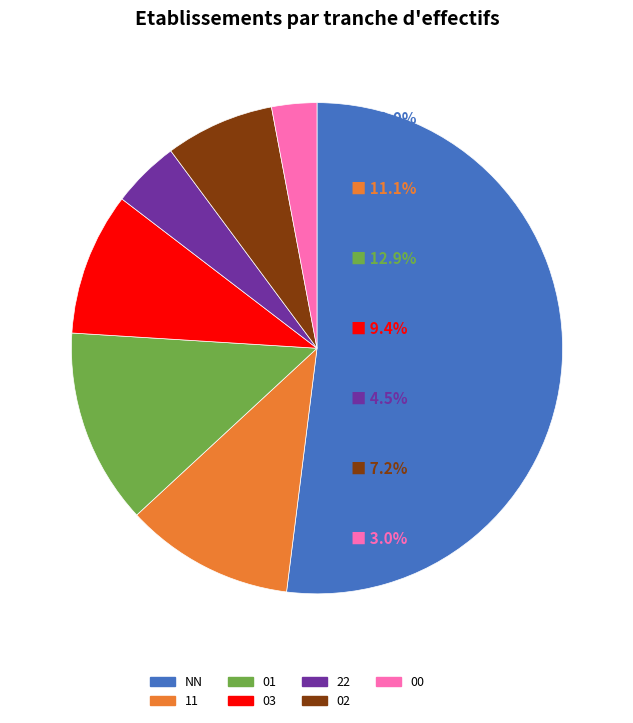

Which category accounts for the majority?

NN